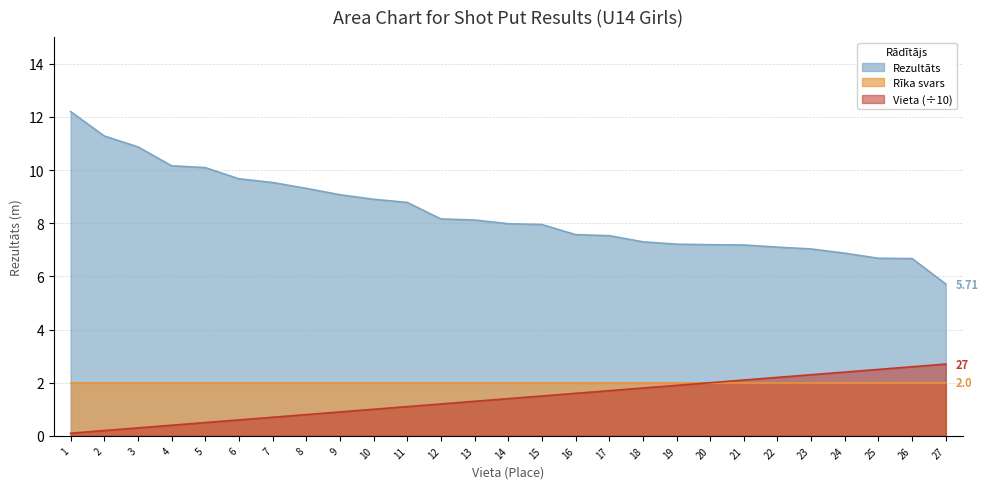

At which category is the sum across all series the highest?

1